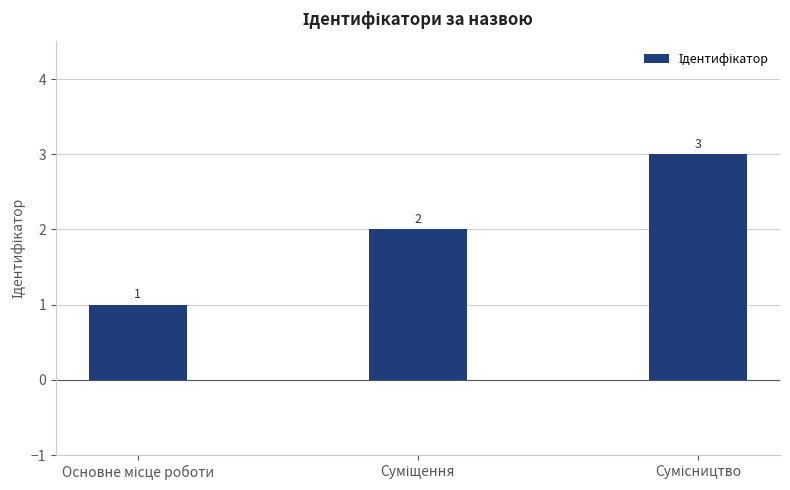

What is the maximum value shown in the chart?

3